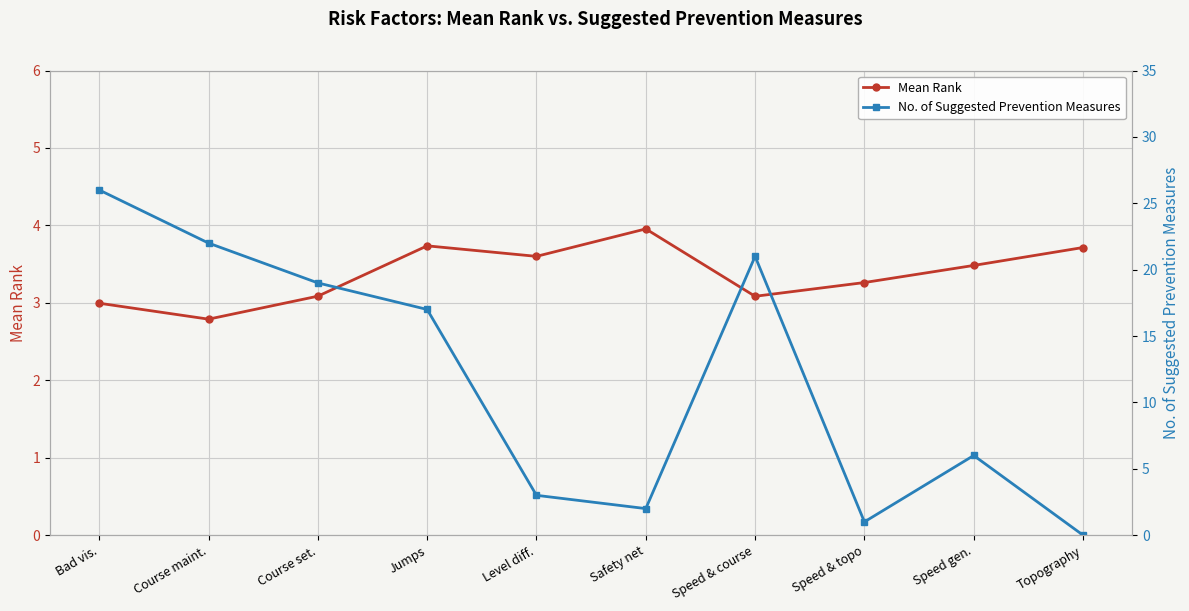

What is the sum of the No. of Suggested Prevention Measures values at Course maint. and Speed & course?

43.0